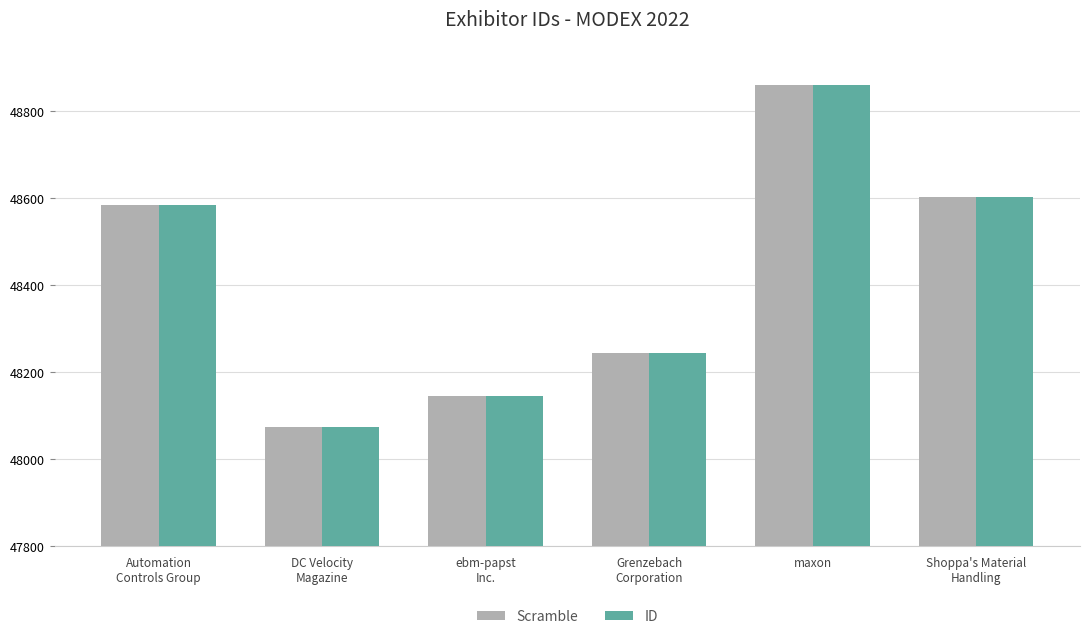

At which category is the sum across all series the highest?

maxon